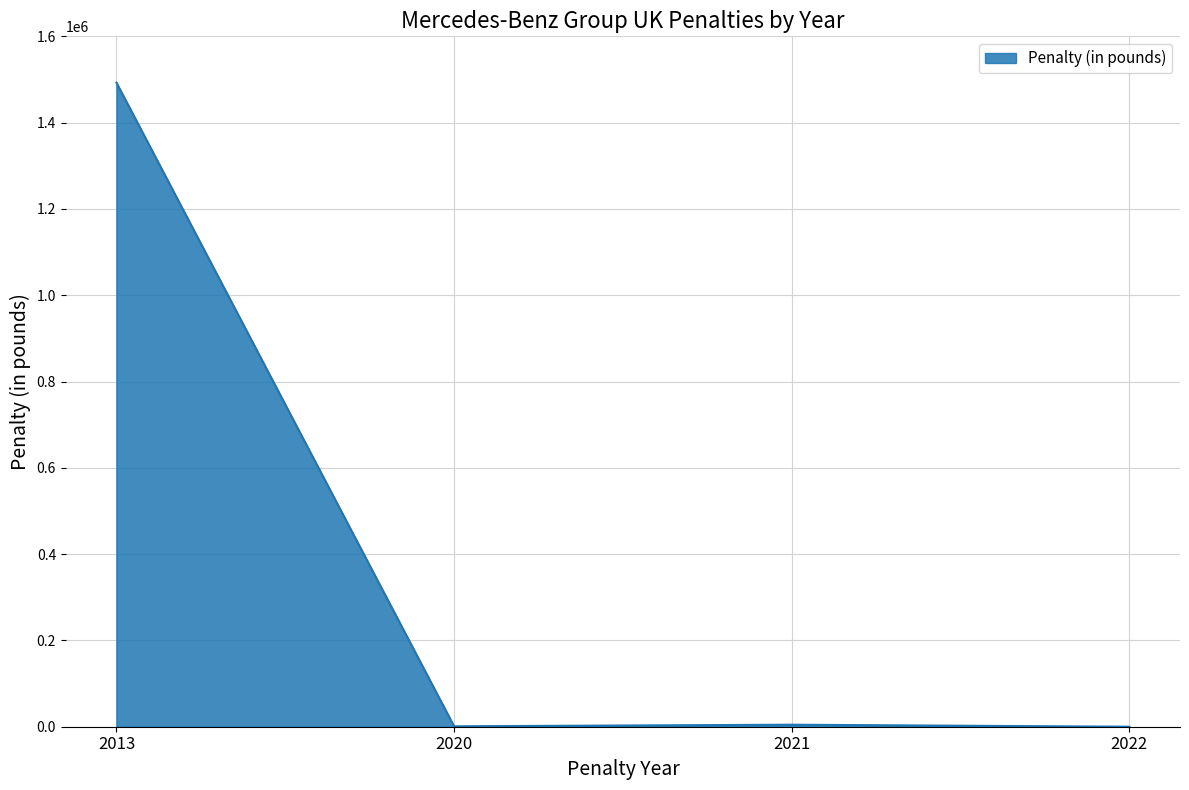

Where is the first local maximum?

2021